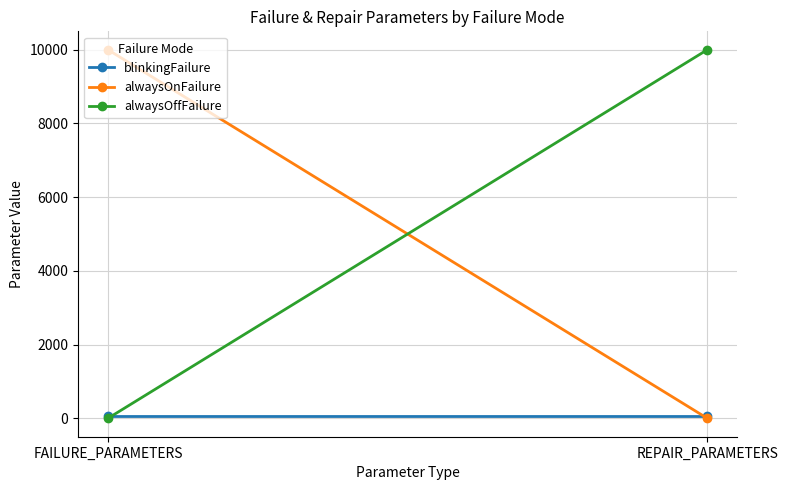

Which category has the lowest value in the blinkingFailure series?

FAILURE_PARAMETERS